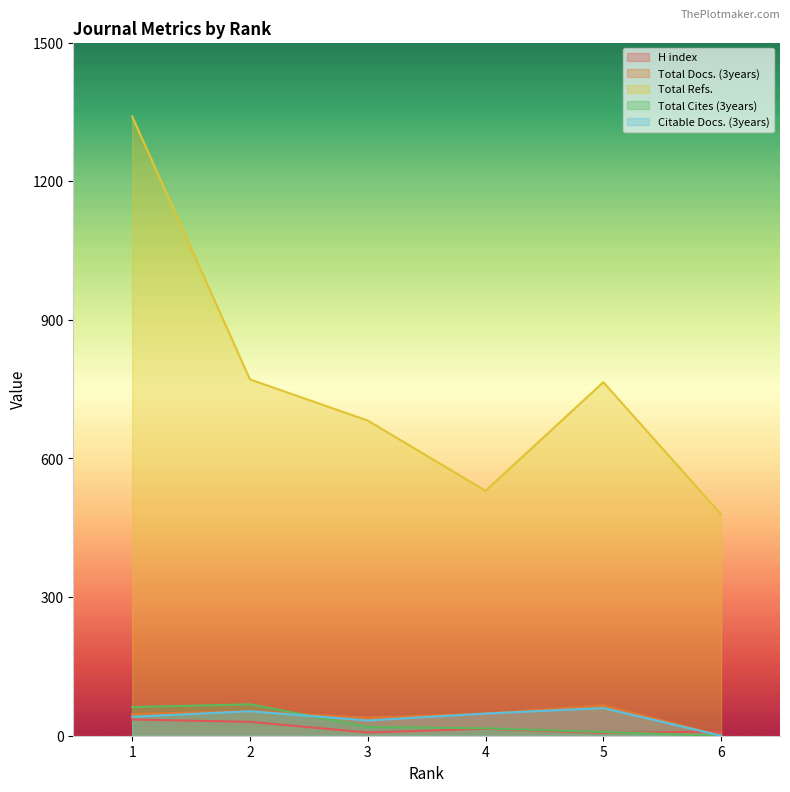

How many data points in Citable Docs. (3years) are less than 48?

3